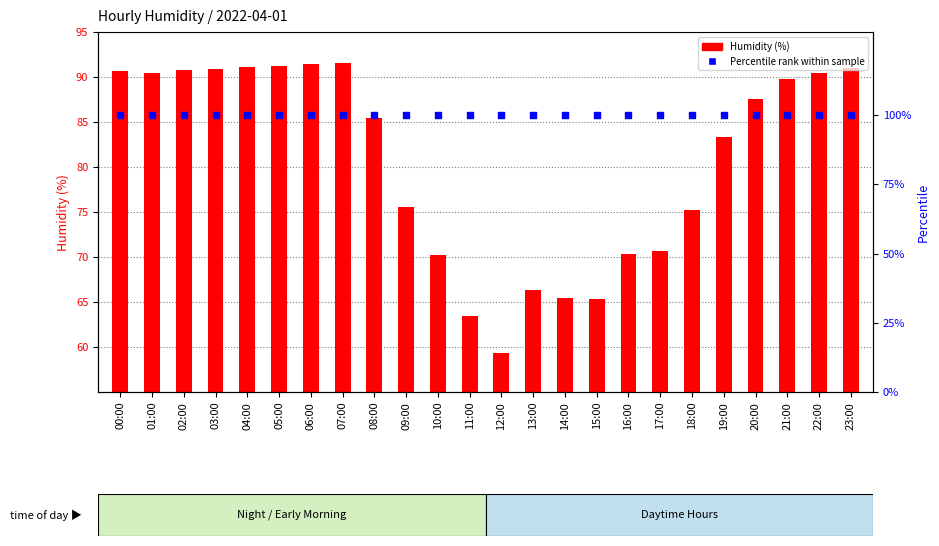

Which series has the largest total across all categories?

Percentile rank within the sample